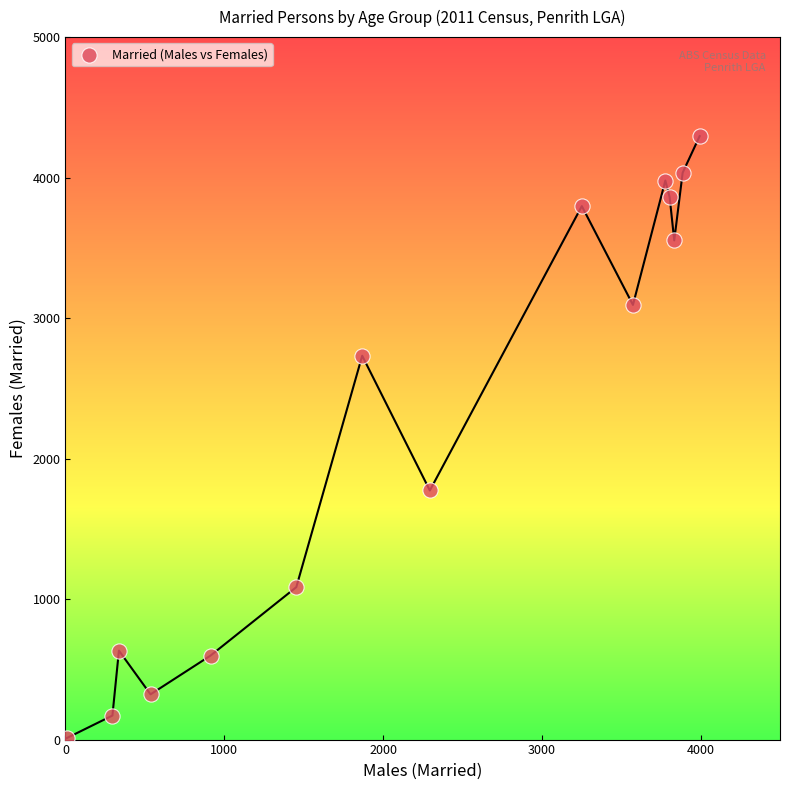

What Y value in the scatter plot is closest to 2153?

1773